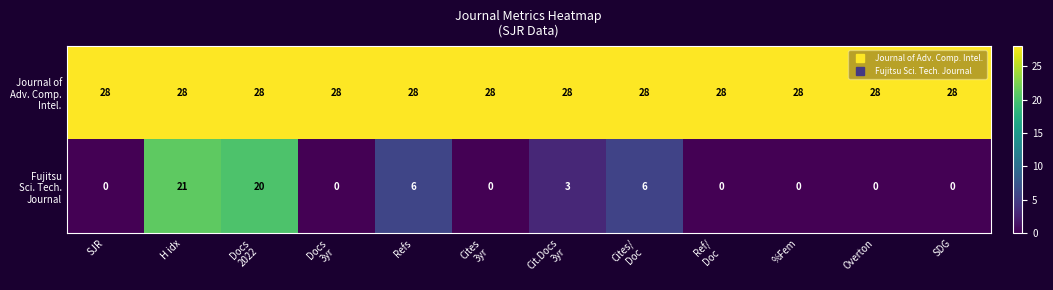

How many distinct data groups are displayed?

2